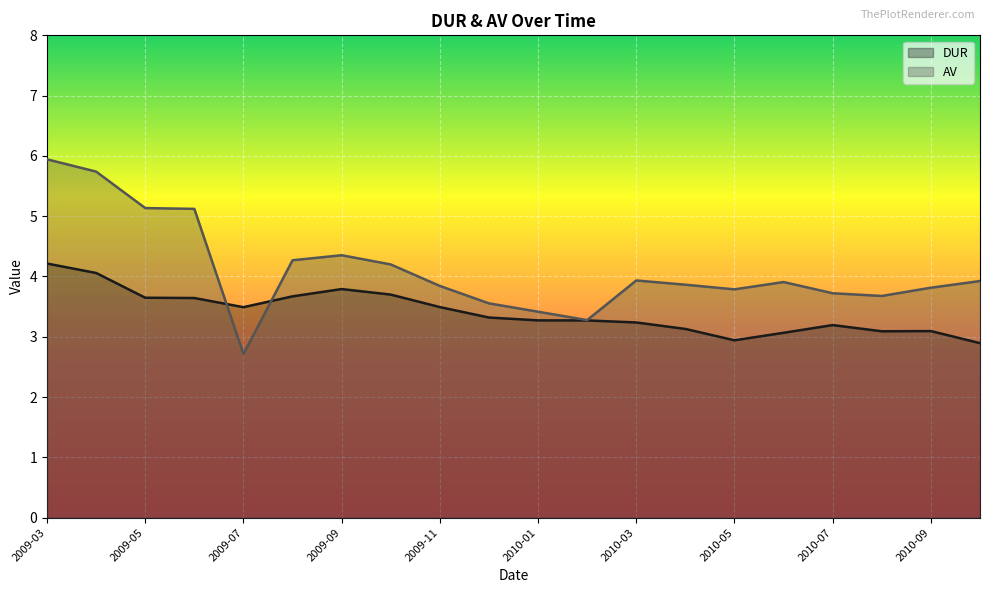

At which category does the chart reach its minimum across all series?

2009-07